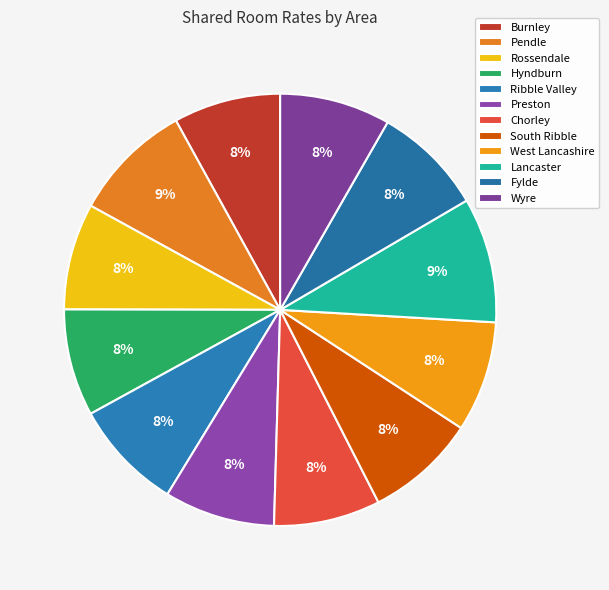

The Burnley slice represents 8% of the pie. True or false?

True